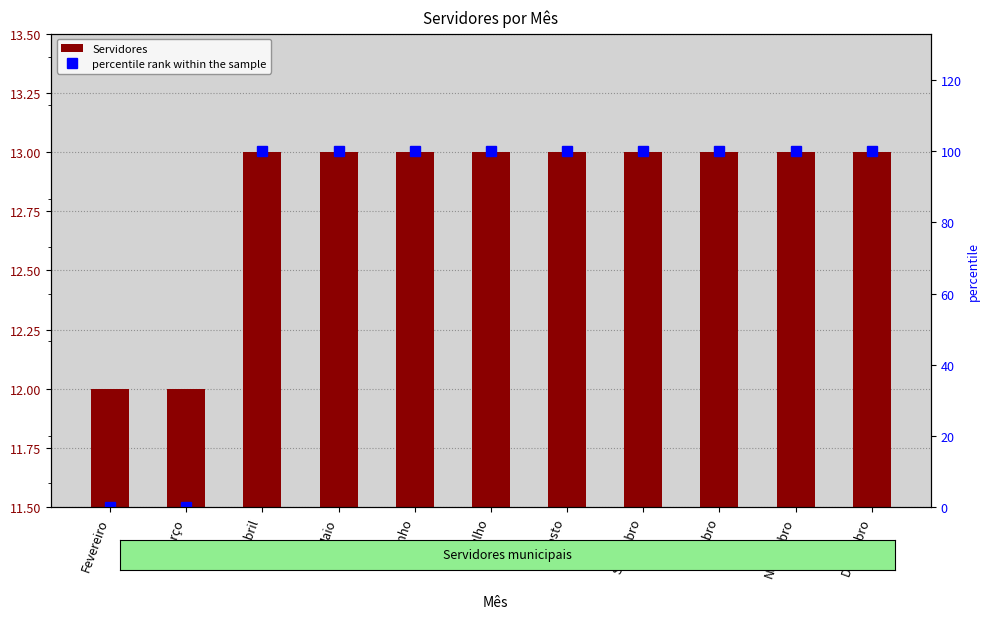

What is the maximum value for percentile rank within the sample?

100